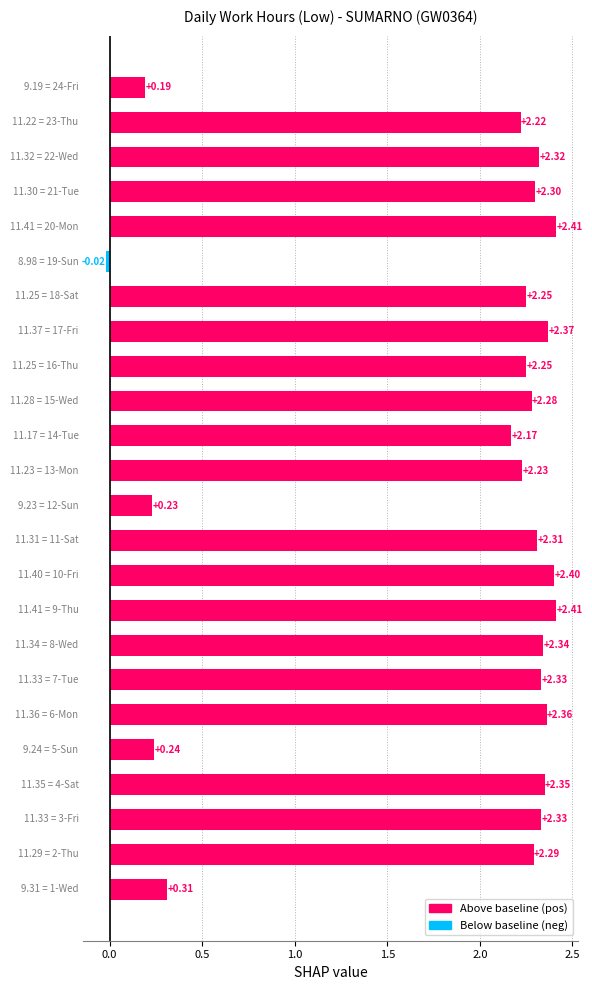

How many bars are there in total?

24